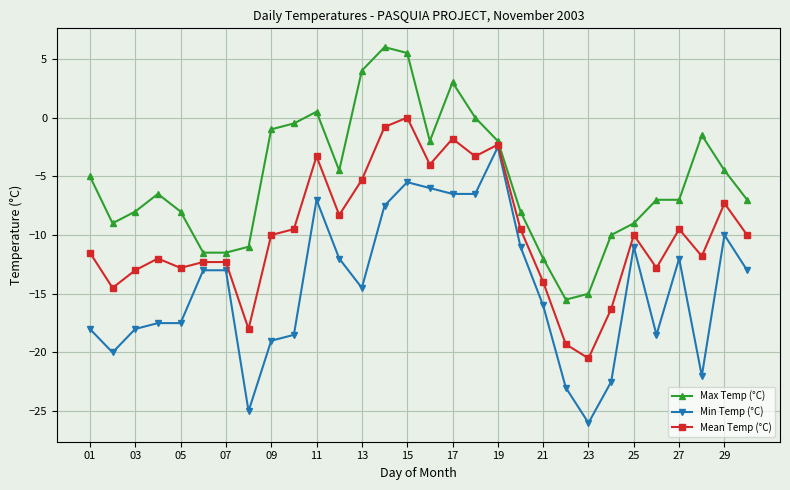

Which series has the widest spread of values?

Min Temp (°C)